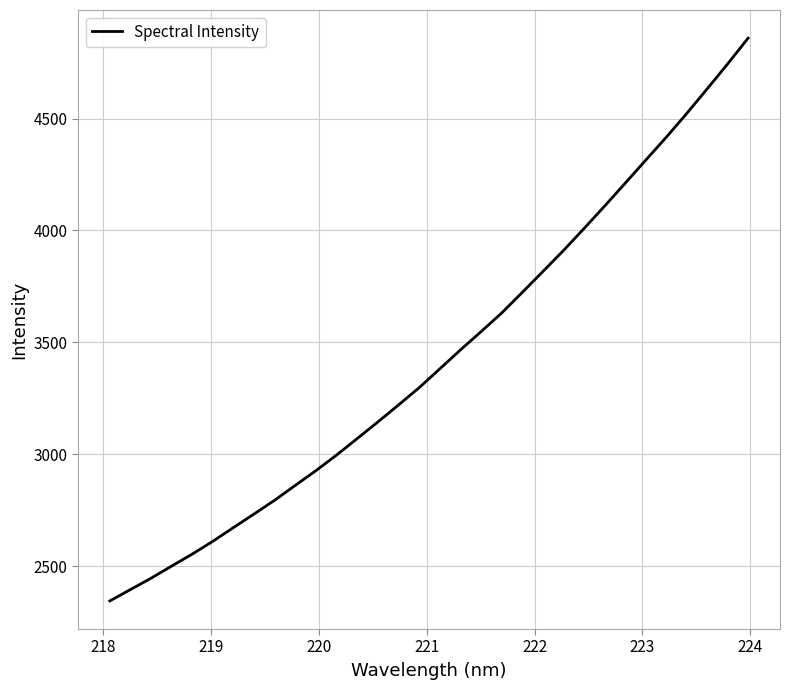

What is the difference between the maximum and minimum values?

2515.9